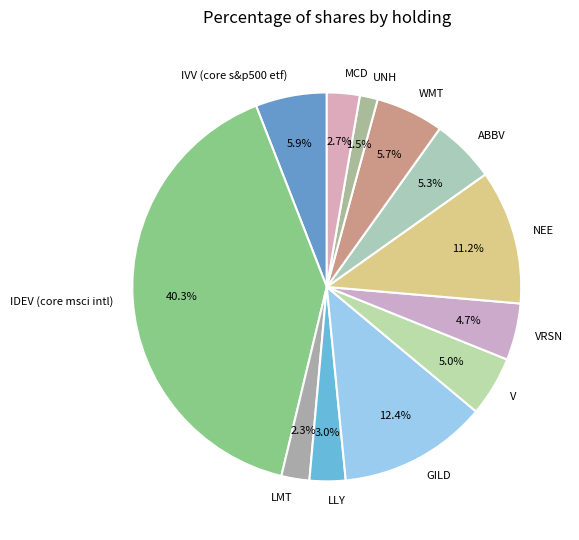

Is LMT the majority of the pie?

No